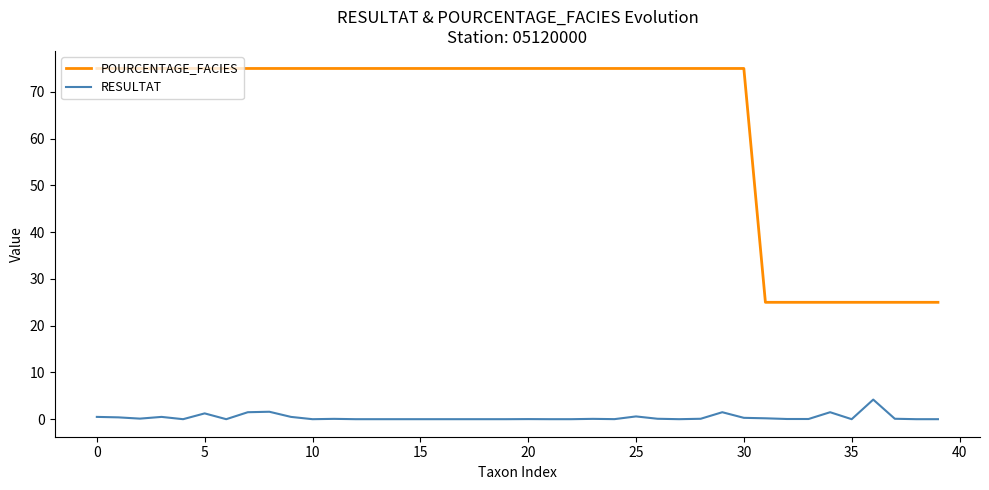

What is the maximum value for RESULTAT?

4.2